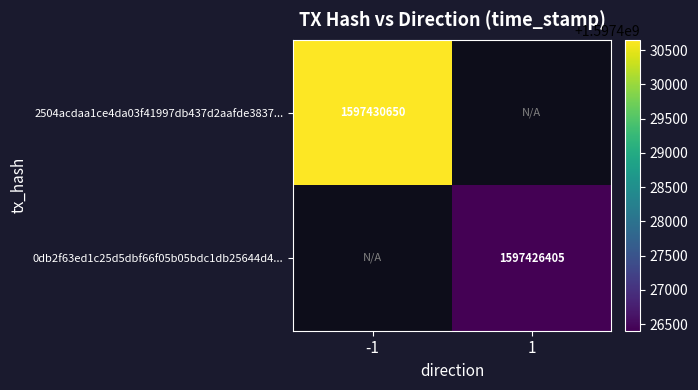

The value of 0db2f63ed1c25d5dbf66f05b05bdc1db25644d4... at 1 is 2792348076. True or false?

False